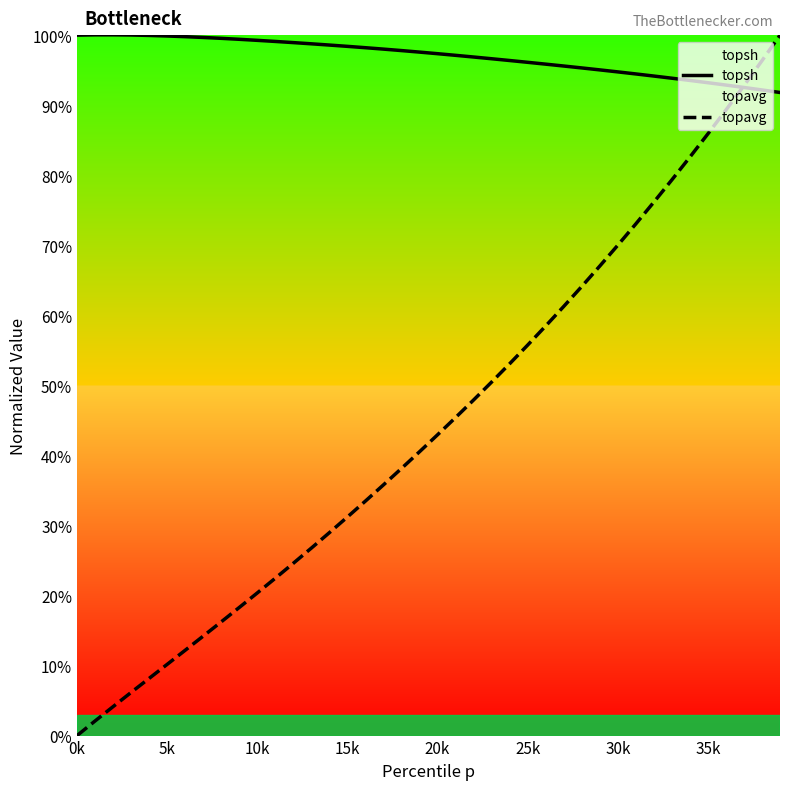

How many categories are shown in the chart?

40